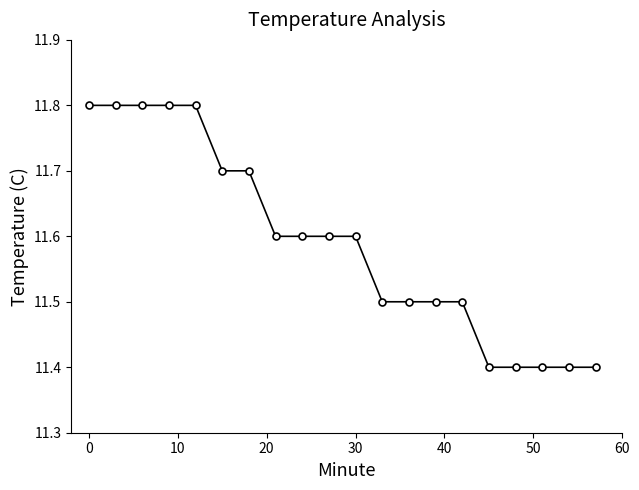

Reading right to left, extract all data points from this chart.

11.4	11.4	11.4	11.4	11.4	11.5	11.5	11.5	11.5	11.6	11.6	11.6	11.6	11.7	11.7	11.8	11.8	11.8	11.8	11.8